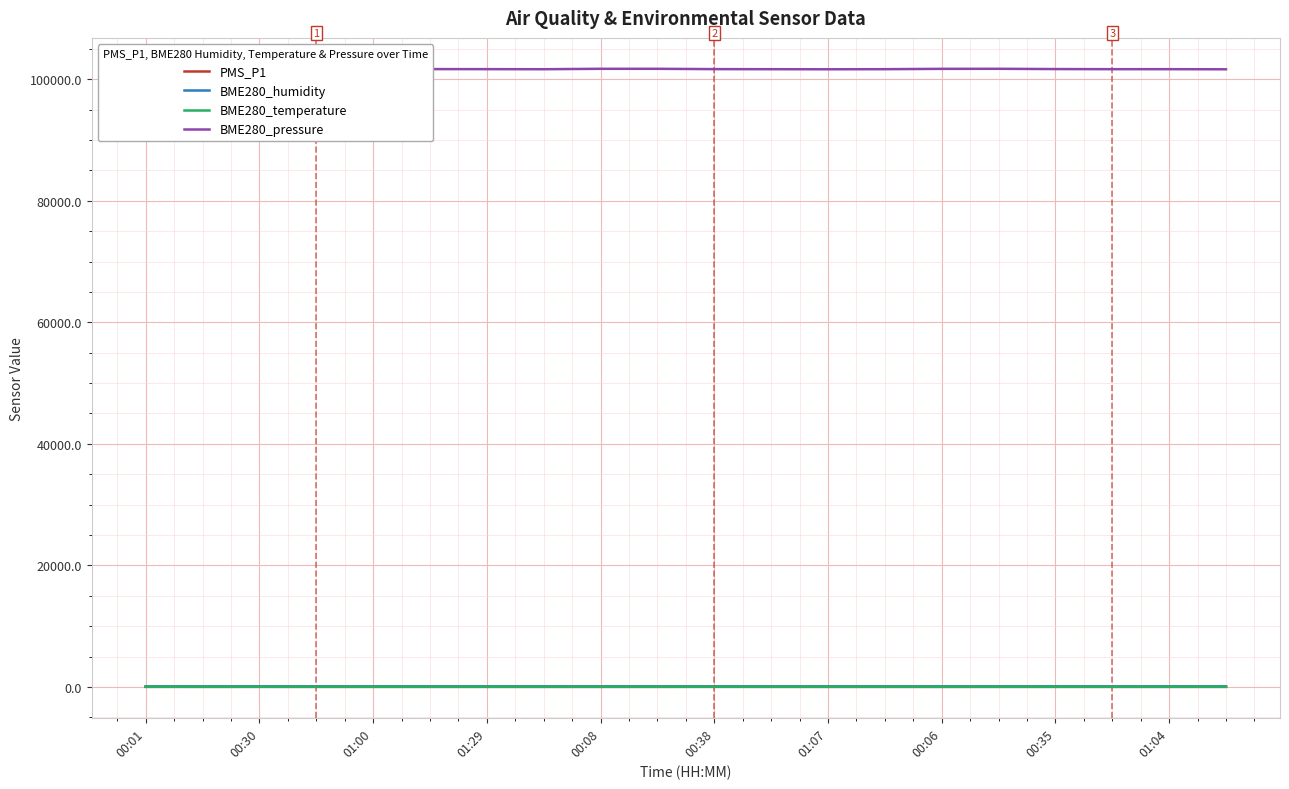

What is the lowest value of the BME280_pressure series?

101643.2